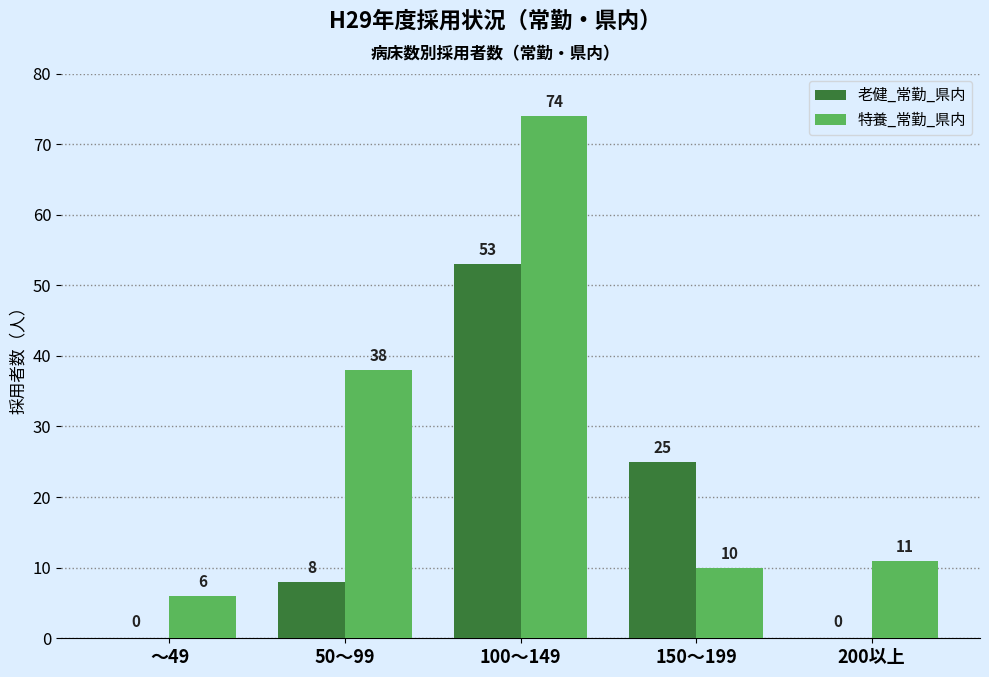

Reading left to right, extract all data points from this chart.

老健_常勤_県内: ～49=0	50～99=8	100～149=53	150～199=25	200以上=0
特養_常勤_県内: ～49=6	50～99=38	100～149=74	150～199=10	200以上=11